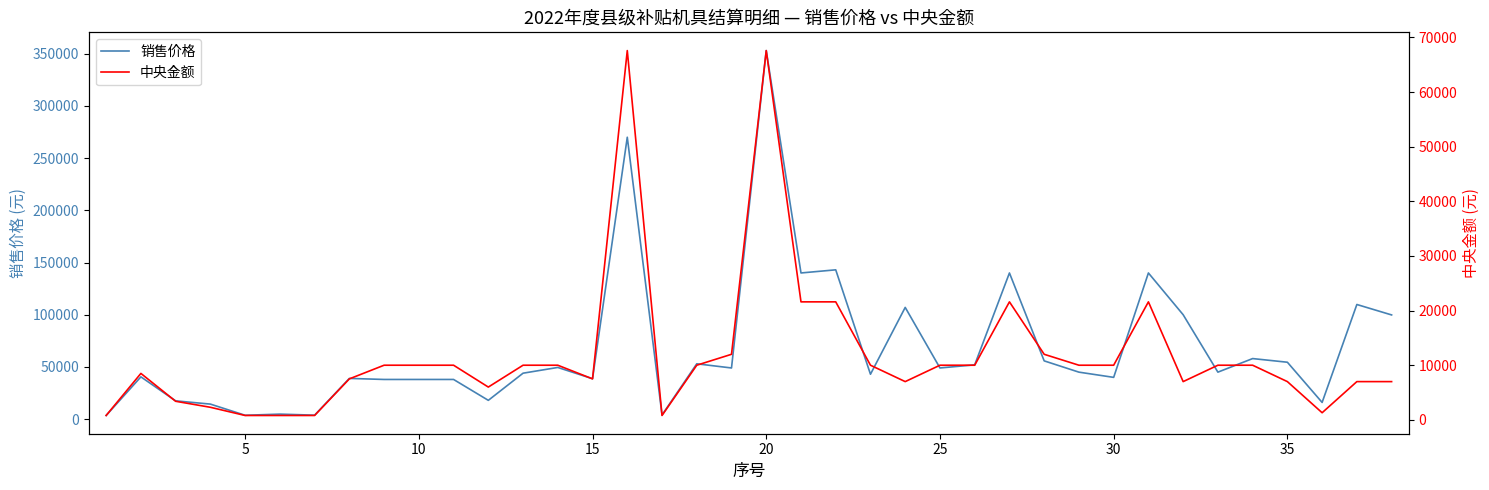

In 销售价格, how many points are higher than both neighbors (excluding endpoints)?

13